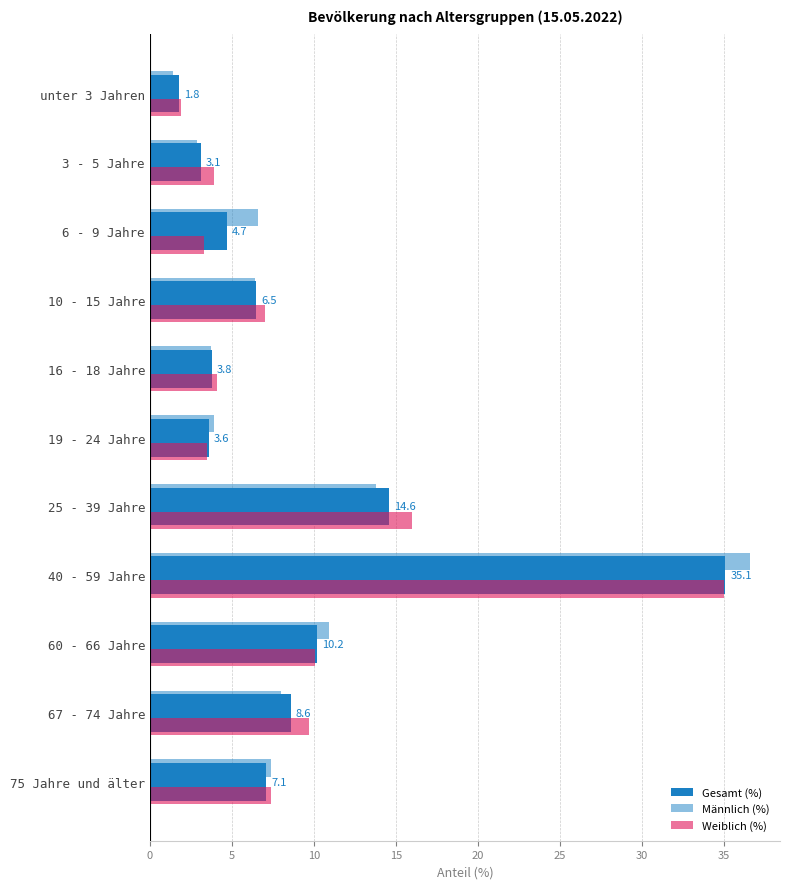

Count the number of data series in this chart.

3